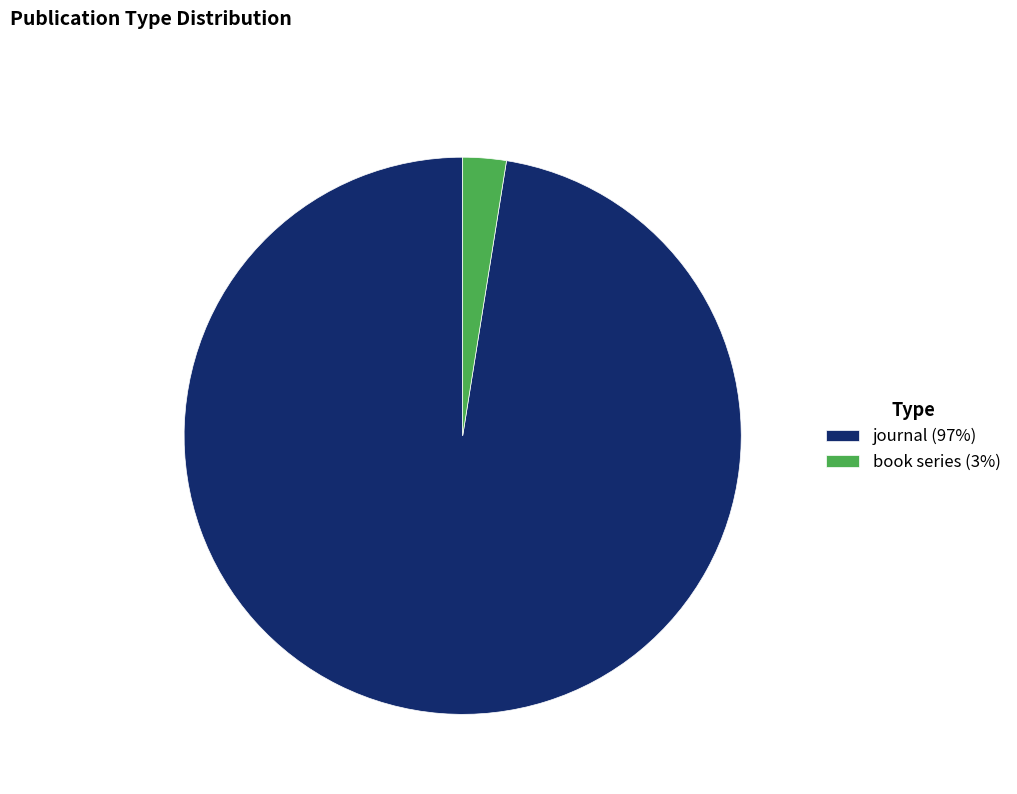

What is the largest slice in the pie chart?

journal